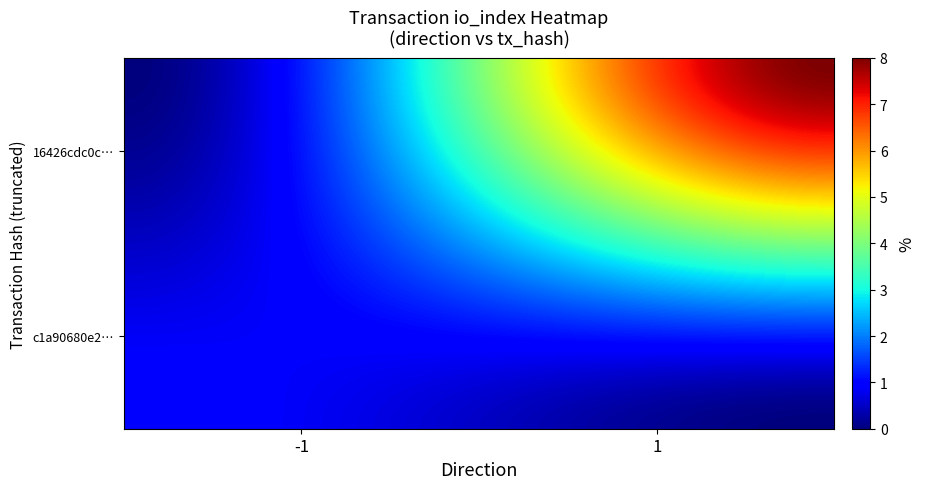

Which series has the largest total across all categories?

16426cdc0c950a737829bdf6f36bd61ce807117